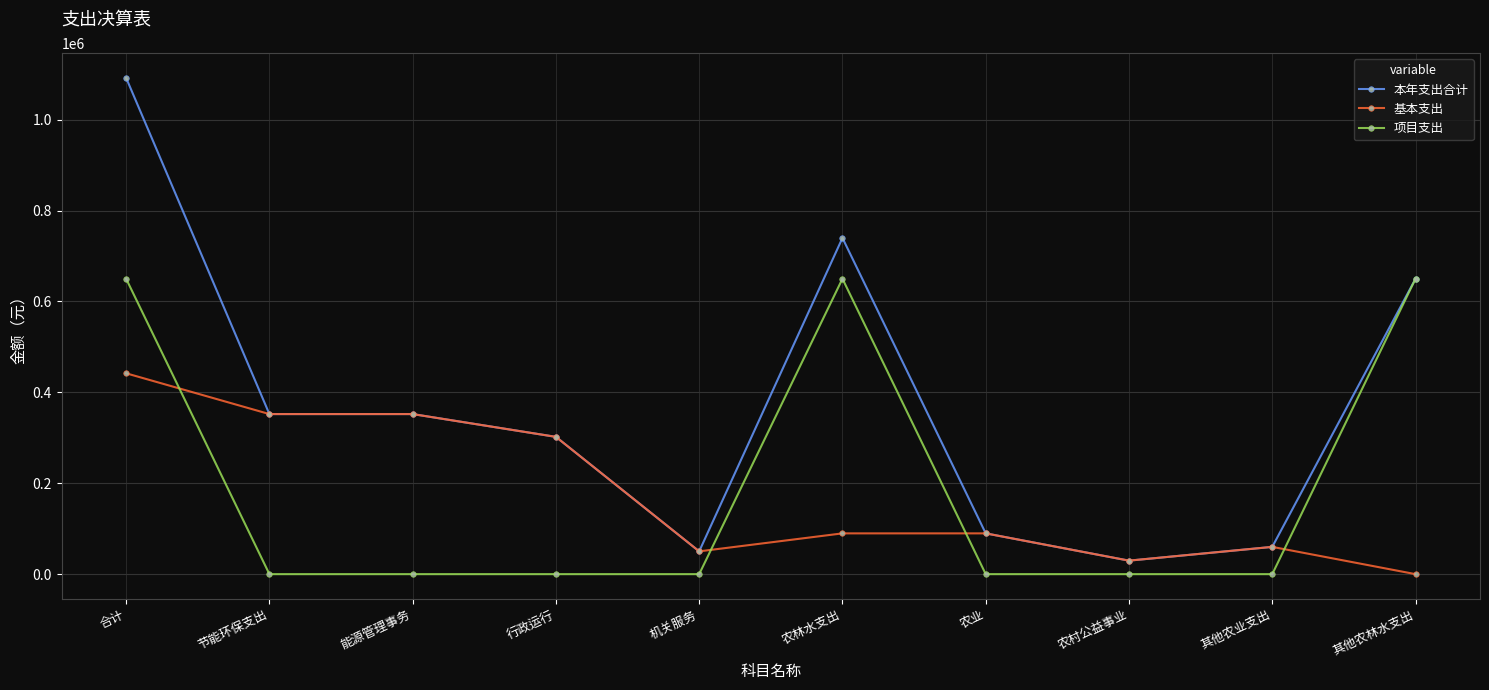

How many intersections are there between 基本支出 and 项目支出?

4